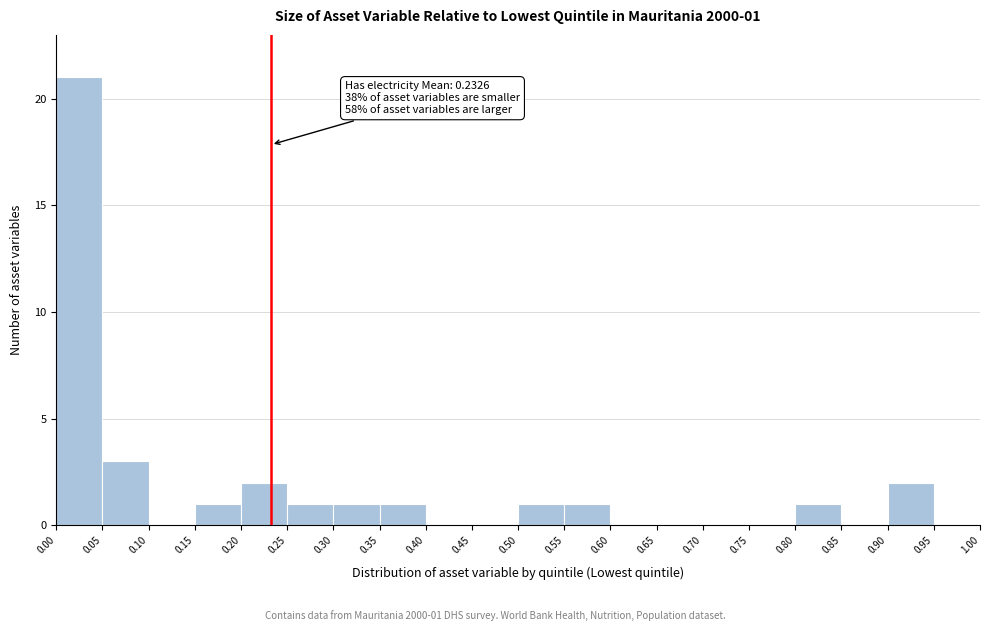

Over which range of the x-axis is the bar tallest?

0.00 to 0.05